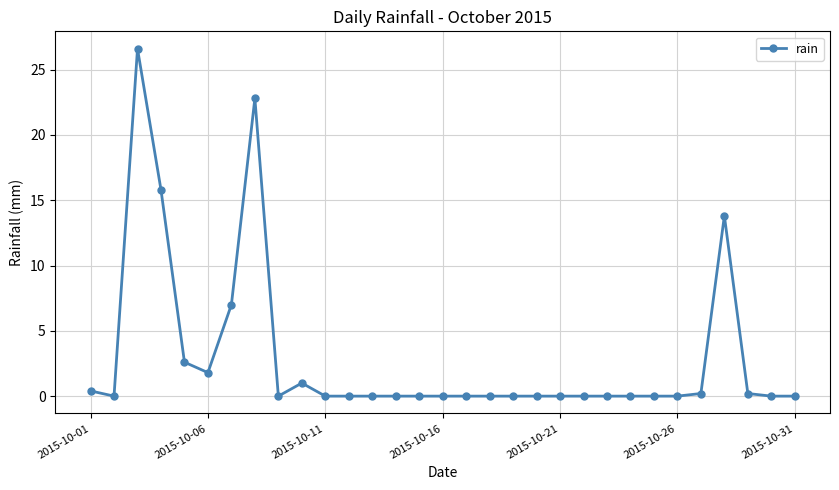

How many lines are shown in the chart?

1